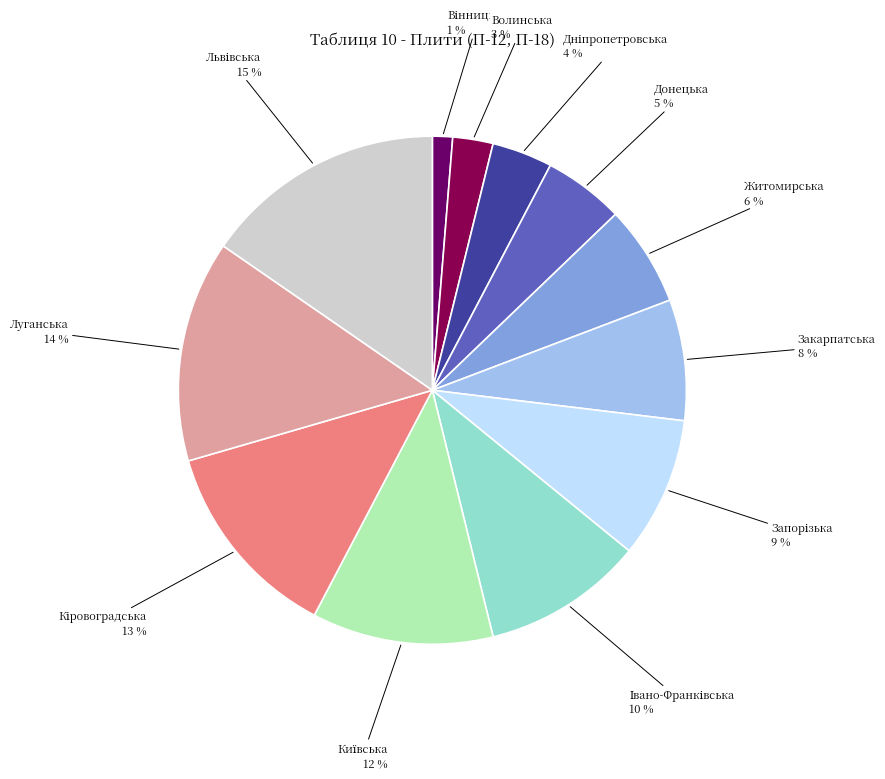

Combined, do Донецька and Волинська account for over 50%?

No